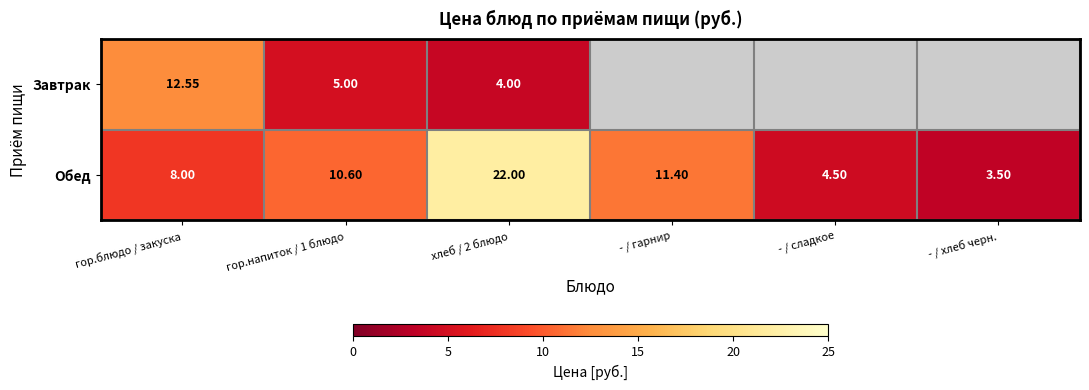

How many values in the Обед series are below 10?

3